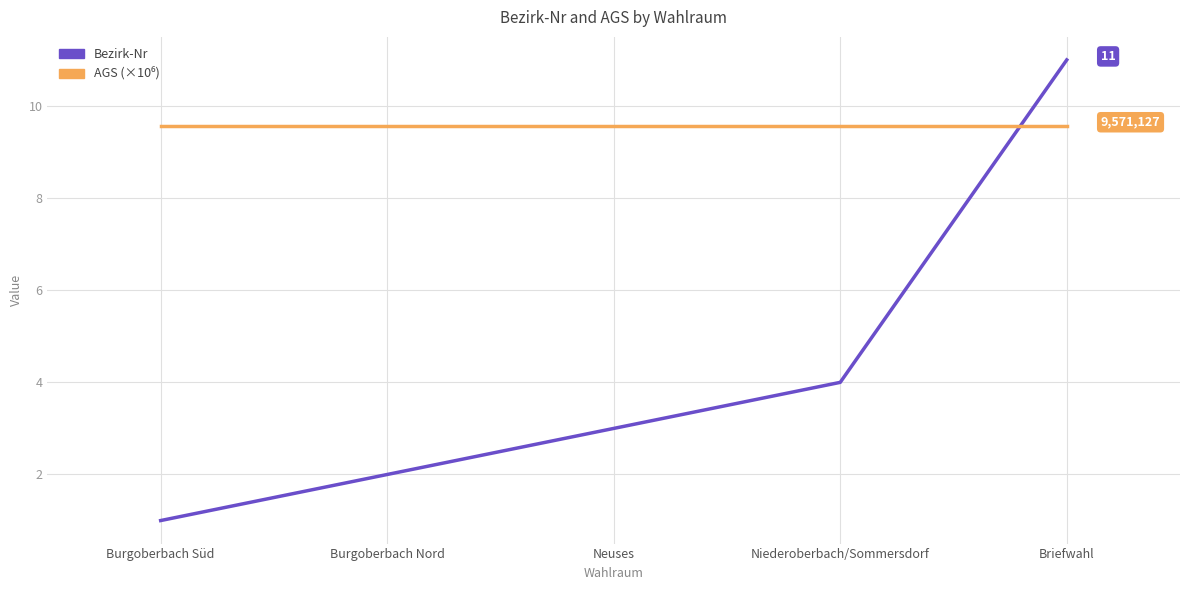

Between Burgoberbach Süd and Neuses, which series saw the biggest shift?

Bezirk-Nr